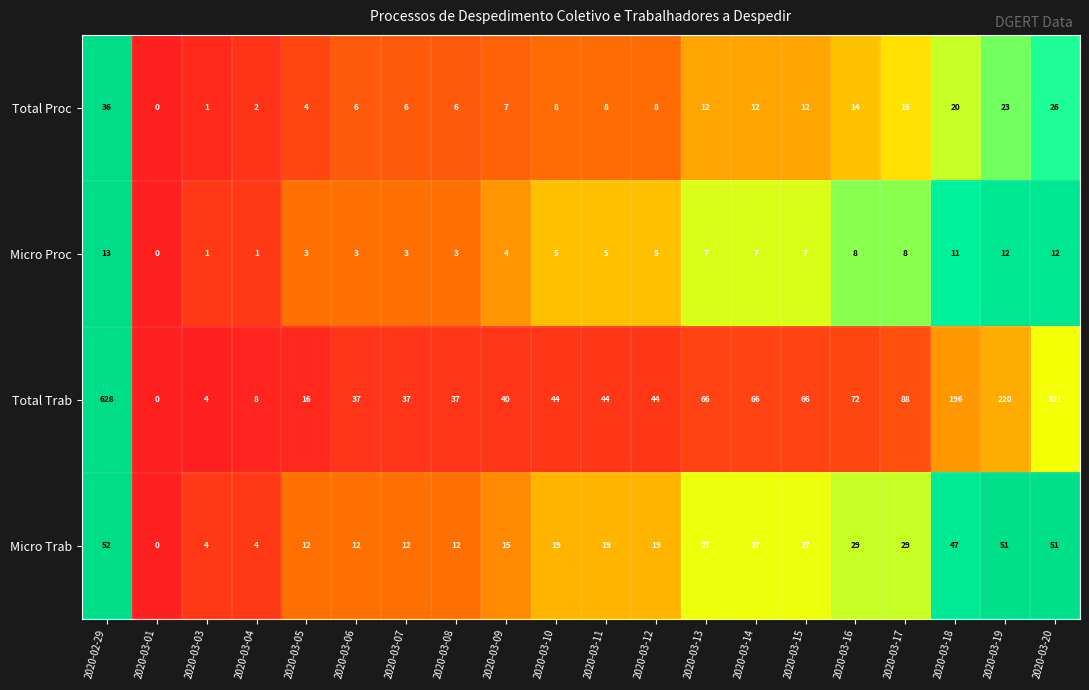

How many positive values does the Micro Proc series have?

19